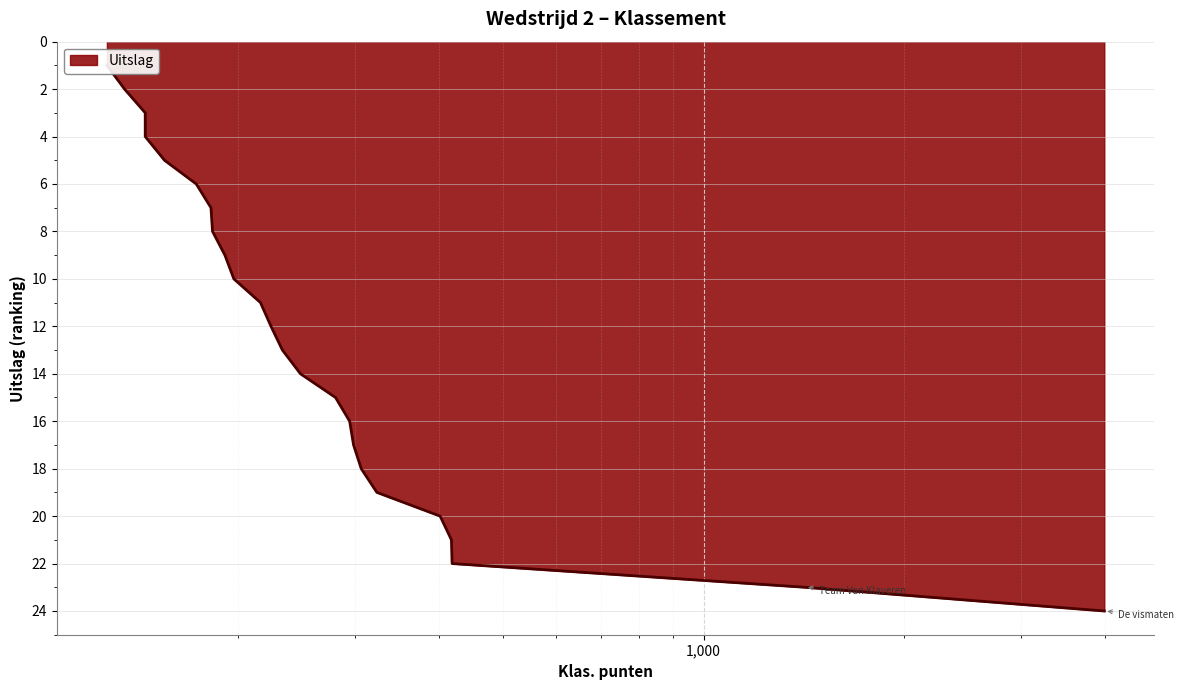

Rank the categories by value from highest to lowest.

3996, 1420, 419, 418, 402, 323, 306, 298, 294, 280, 248, 233, 224, 216, 197, 191, 183, 182, 173, 155, 145, 145, 135, 127